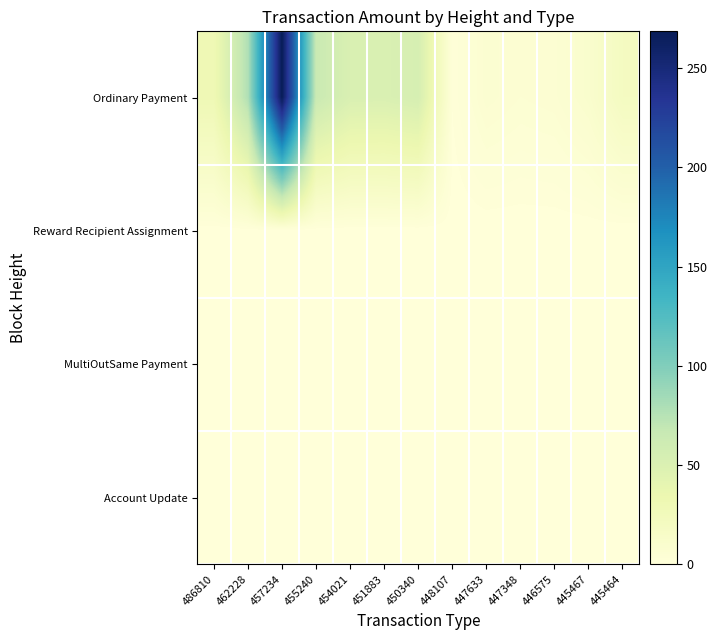

Which series has the largest total across all categories?

Ordinary Payment